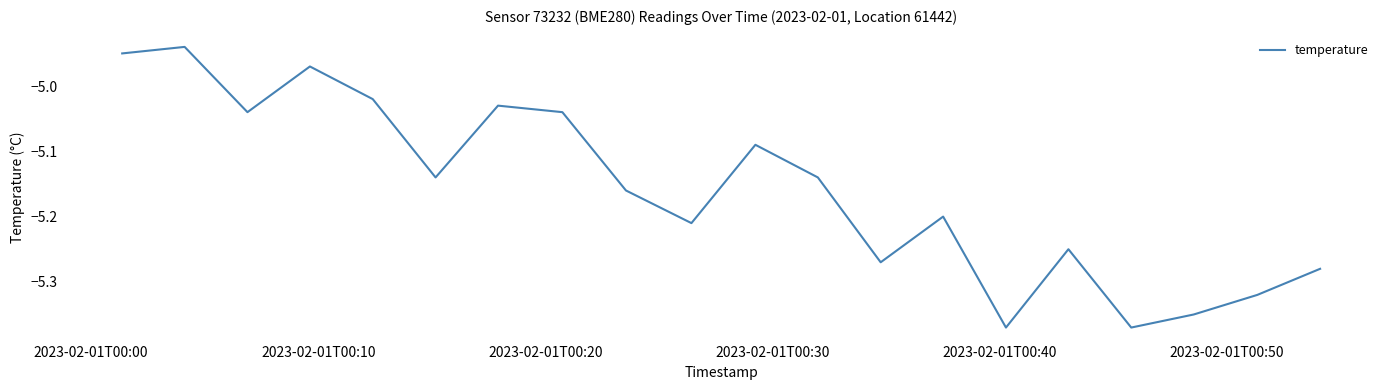

What is the difference between the maximum and minimum values?

0.4